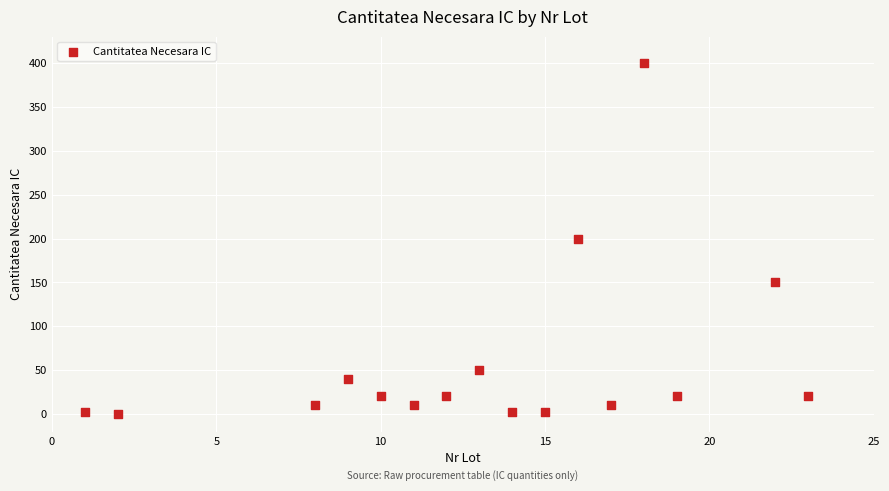

What is the range of X values (max minus min)?

22